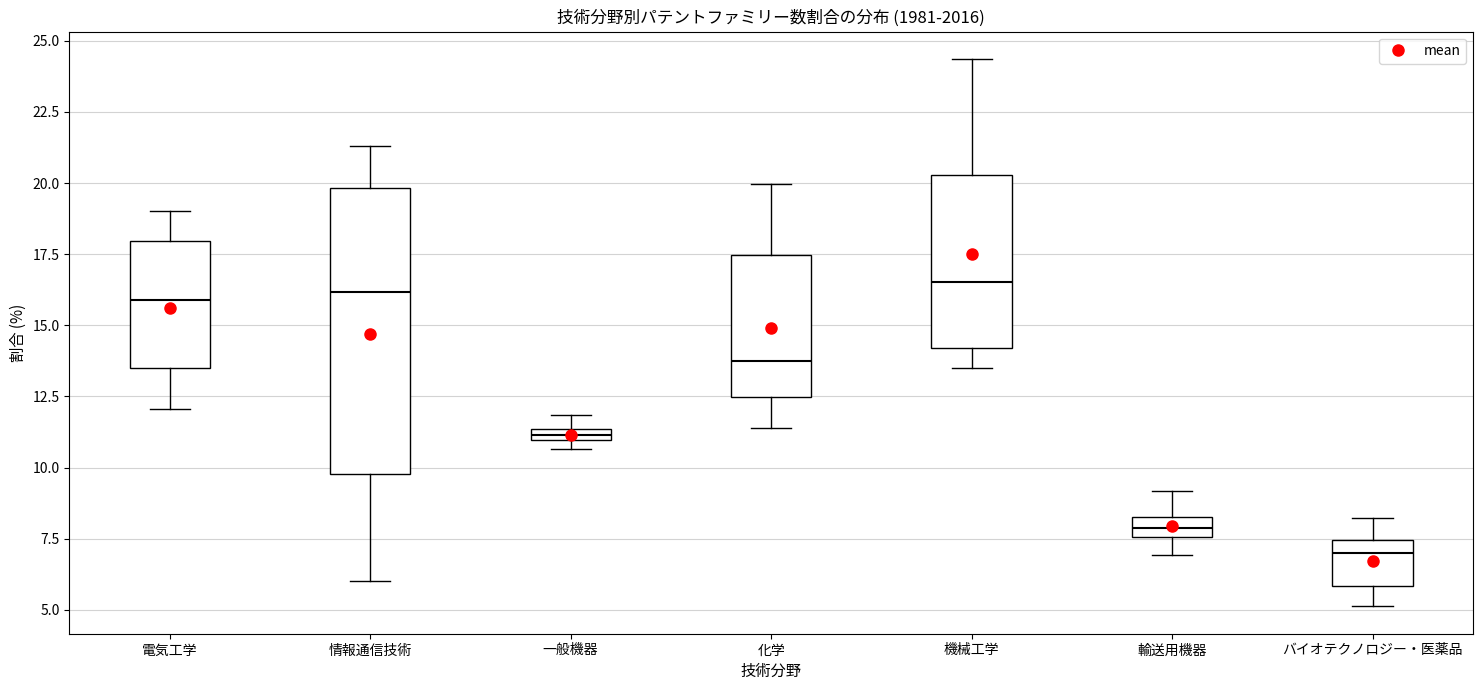

Where does the lower whisker of the box for バイオテクノロジー・医薬品 end on the y-axis? The values are not printed on the chart, so give them approximately, as read against the axis.

5.0